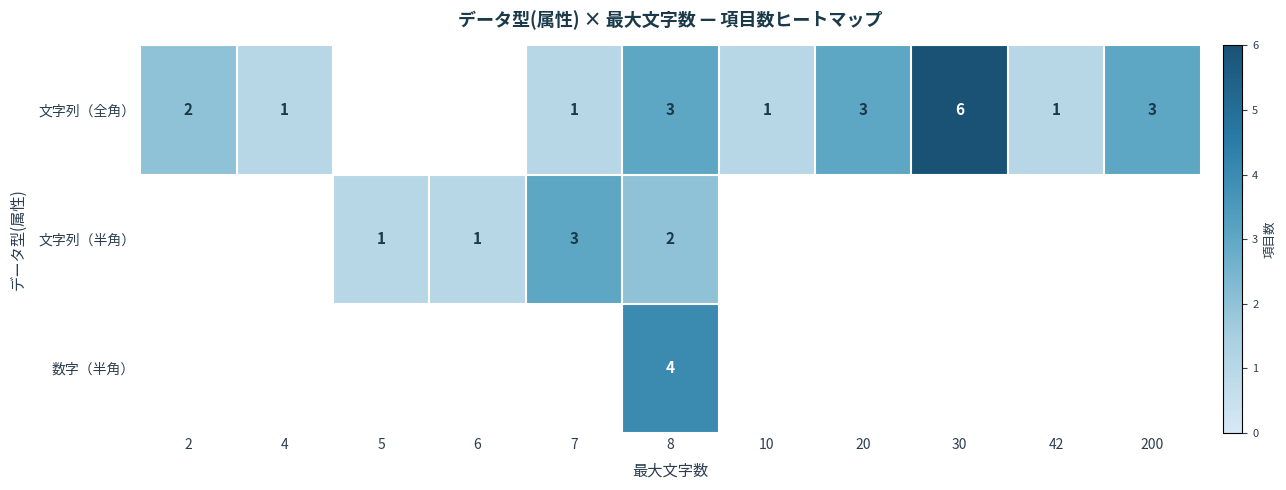

The 文字列（半角） series shows 1 at 6. True or false?

True